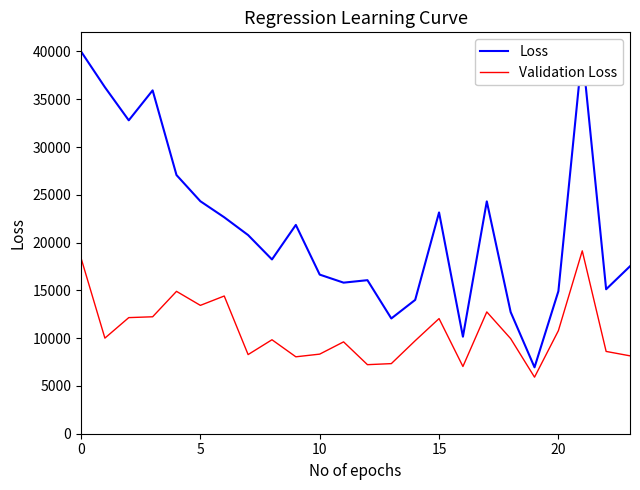

How many interior local peaks does the Validation Loss series have?

7